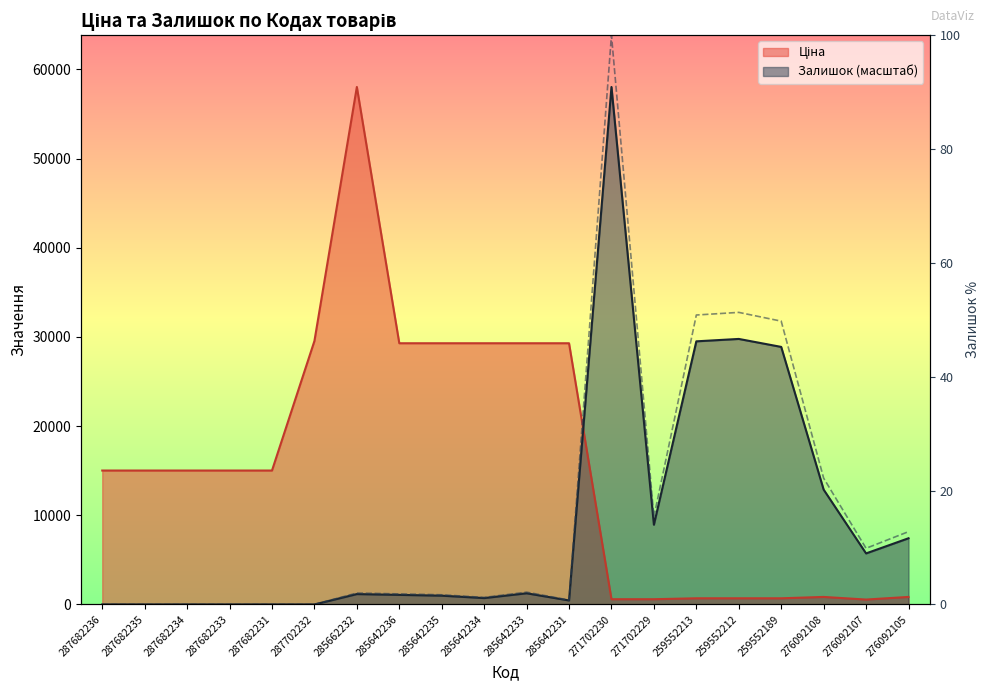

Reading left to right, what are all the values shown in this chart?

0.0	0.0	0.0	0.0	0.0	0.0	2.0	1.8	1.7	1.2	2.2	0.8	100.0	15.4	50.8	51.3	49.8	22.2	9.9	12.8